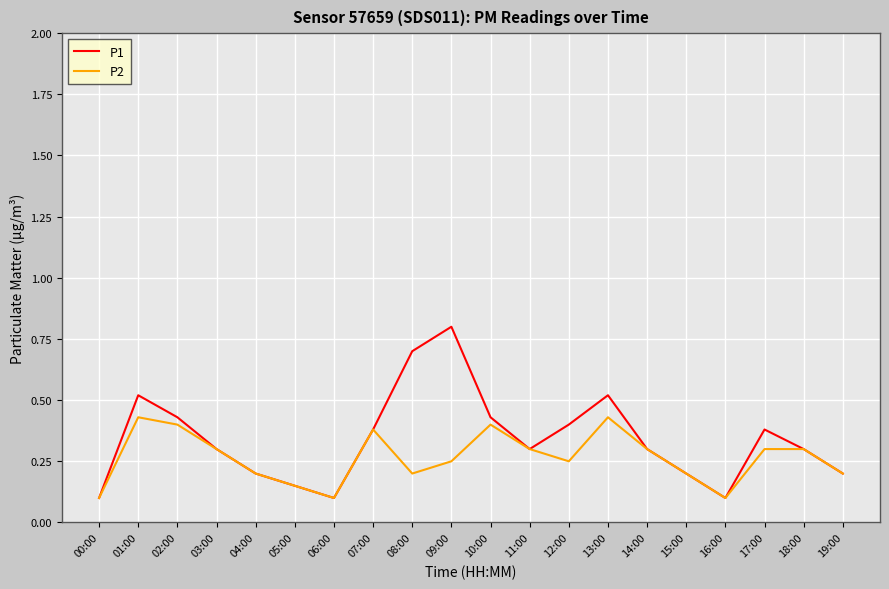

At how many categories does at least one series exceed 0?

20